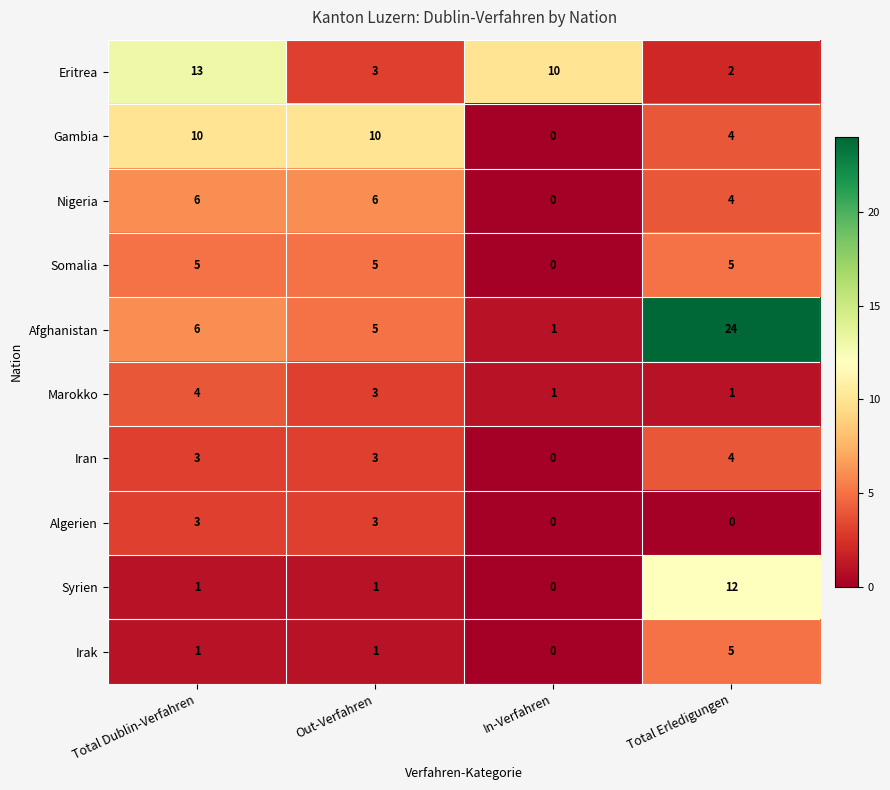

Which series changed the most between In-Verfahren and Total Erledigungen?

Afghanistan